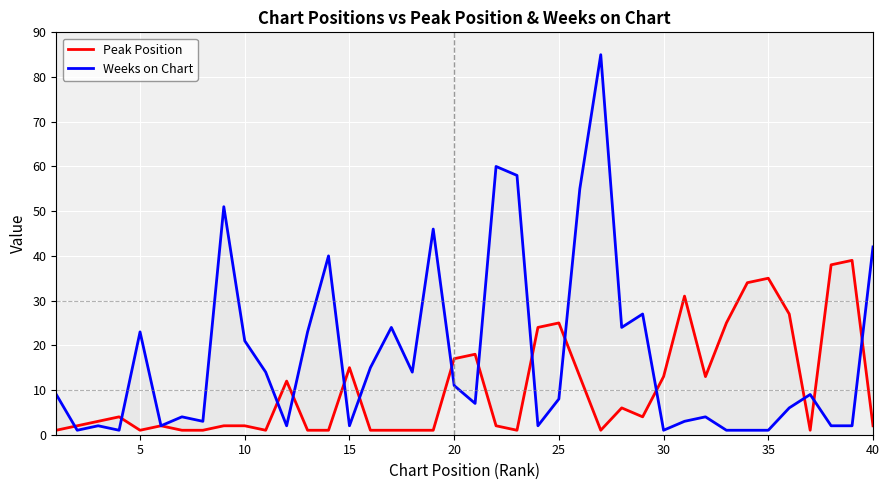

Which has a higher value, 24 or 10?

24